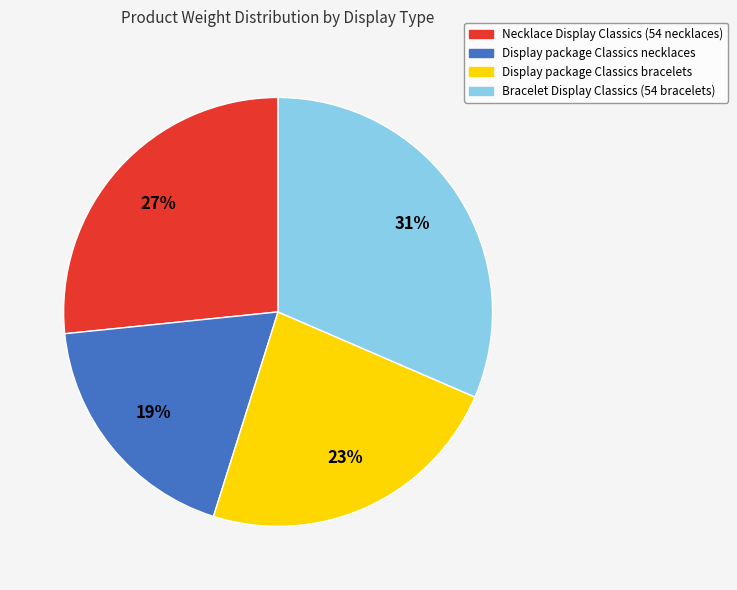

How many slices are in this pie chart?

4